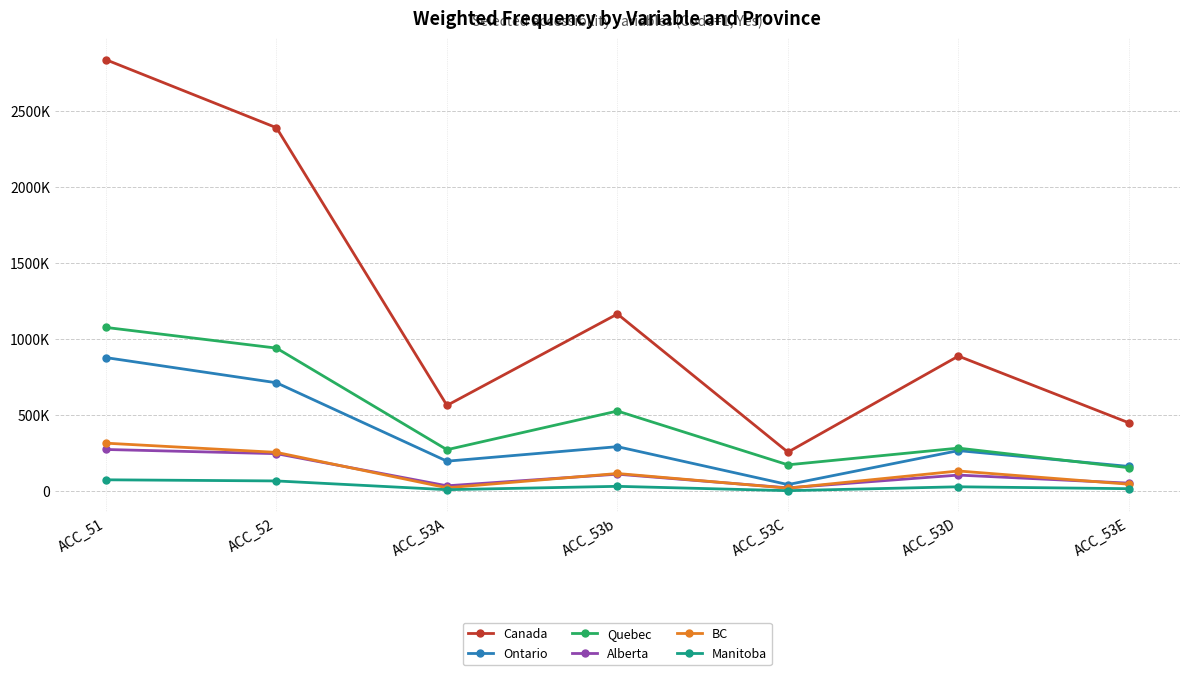

What are all the series names shown in the legend?

Canada, Ontario, Quebec, Alberta, BC, Manitoba